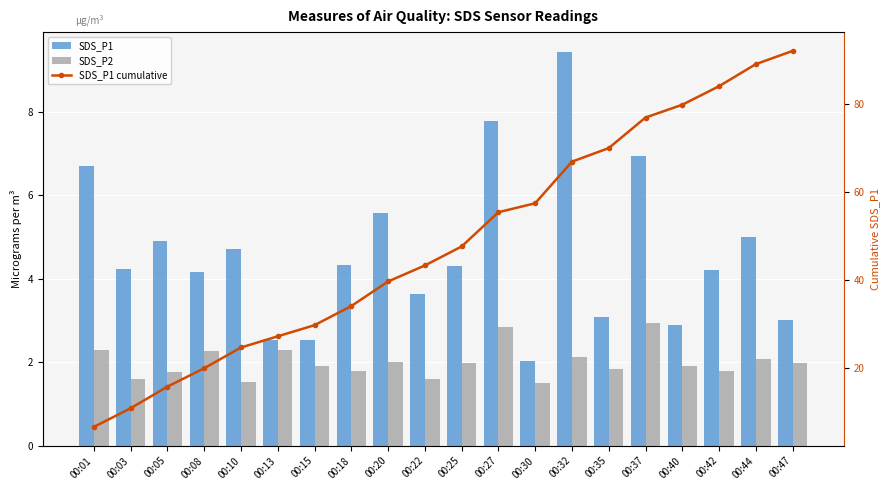

How many data points does each series have?

20